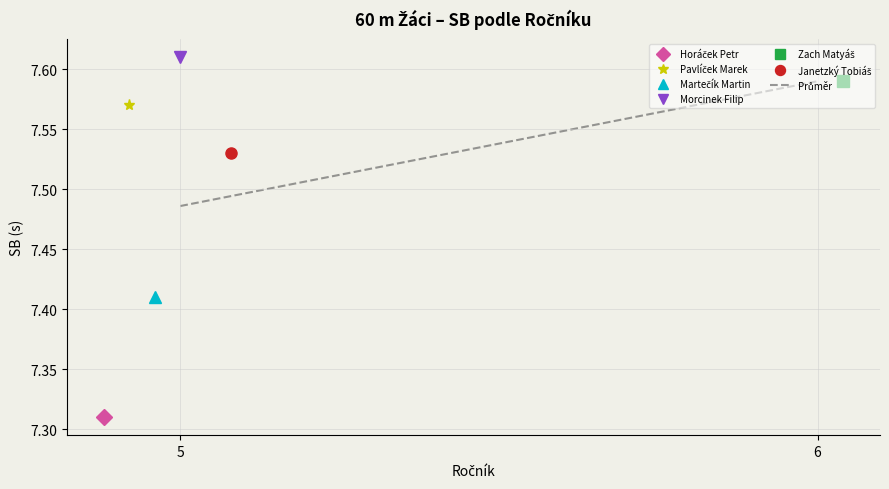

Count the number of categories in the chart.

2